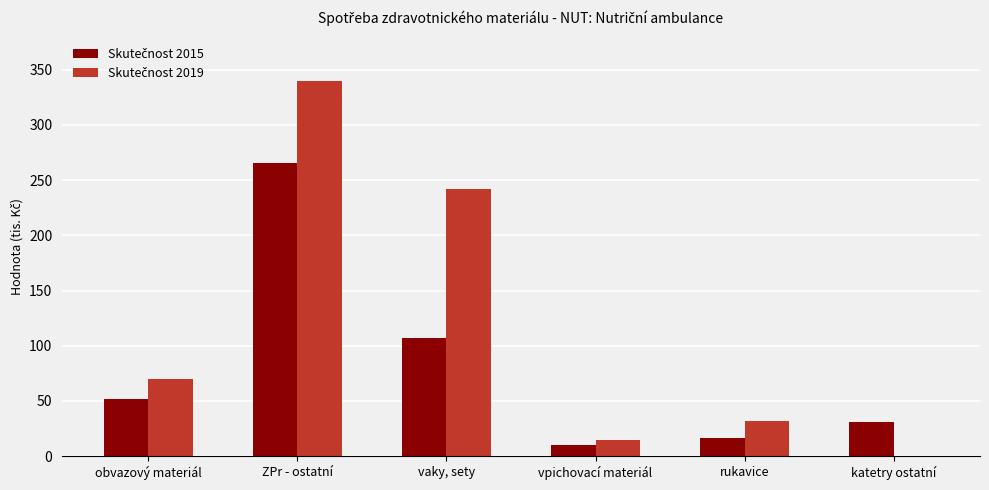

Are the bars horizontal?

No